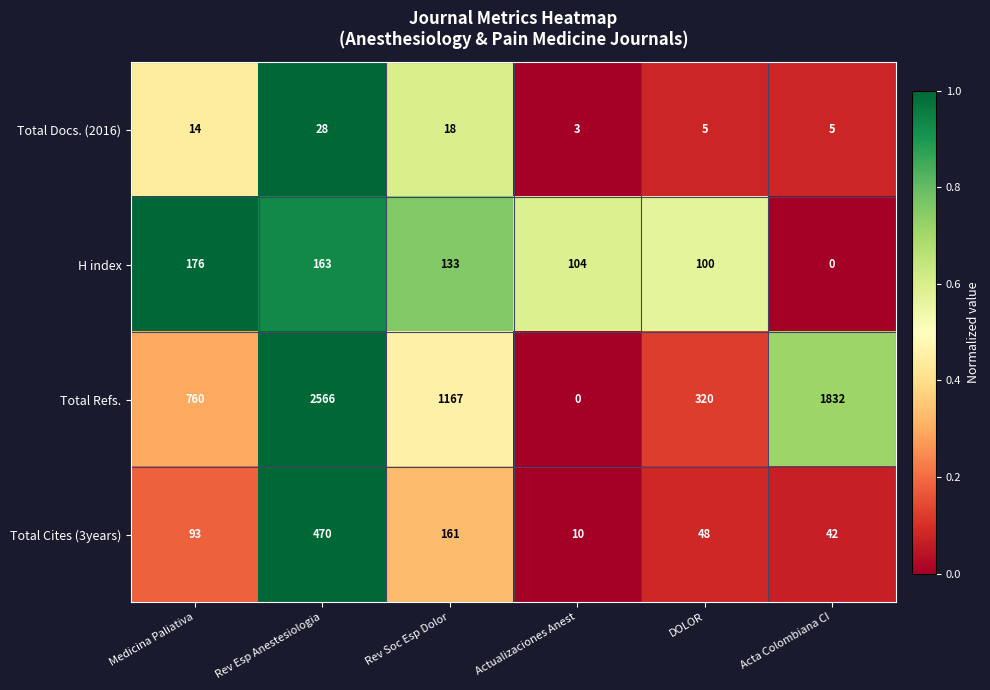

What is the greatest value displayed?

2566